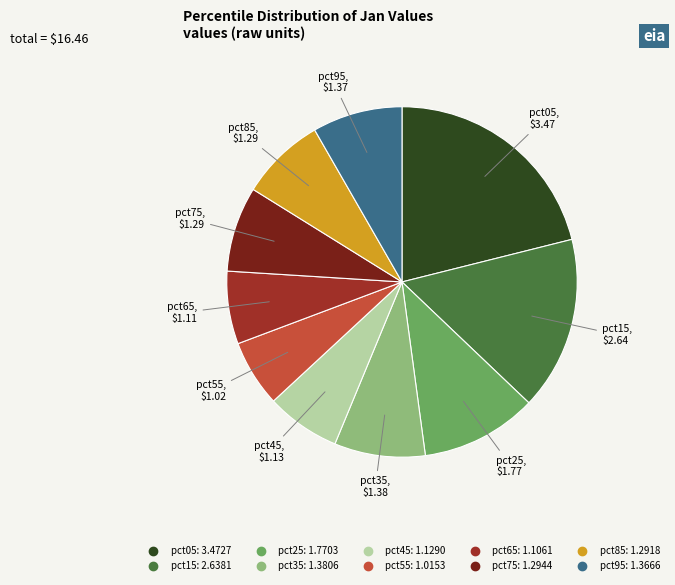

Combined, do pct65 and pct35 account for over 50%?

No